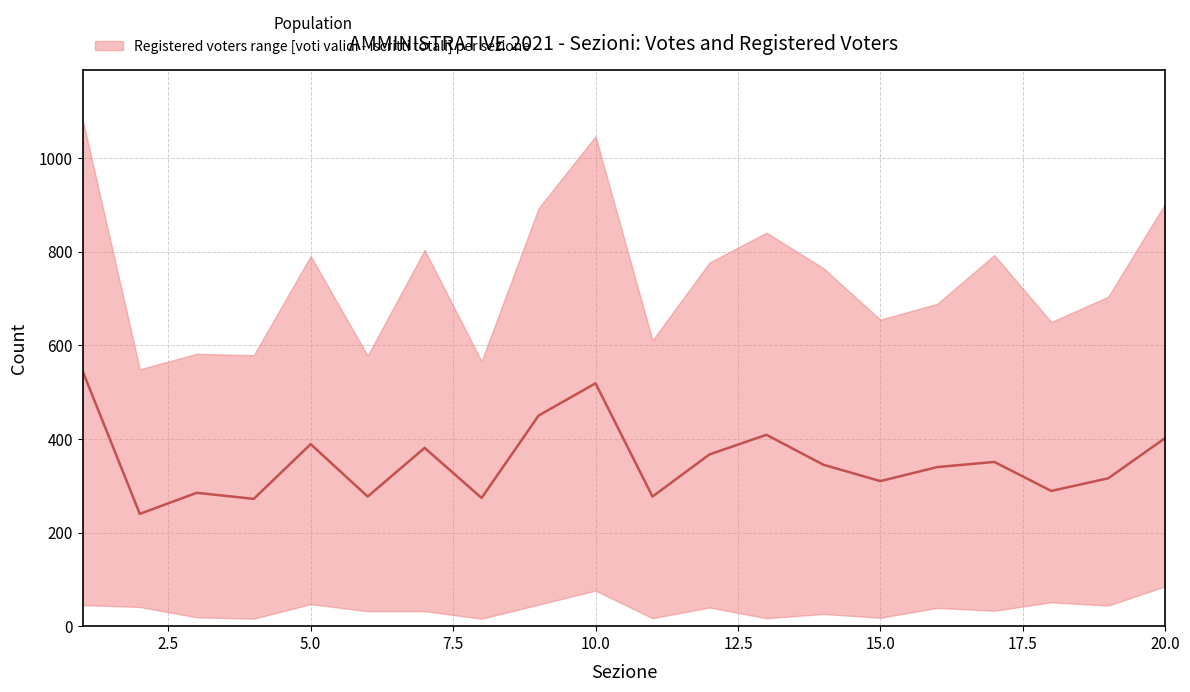

How many distinct data groups are displayed?

1